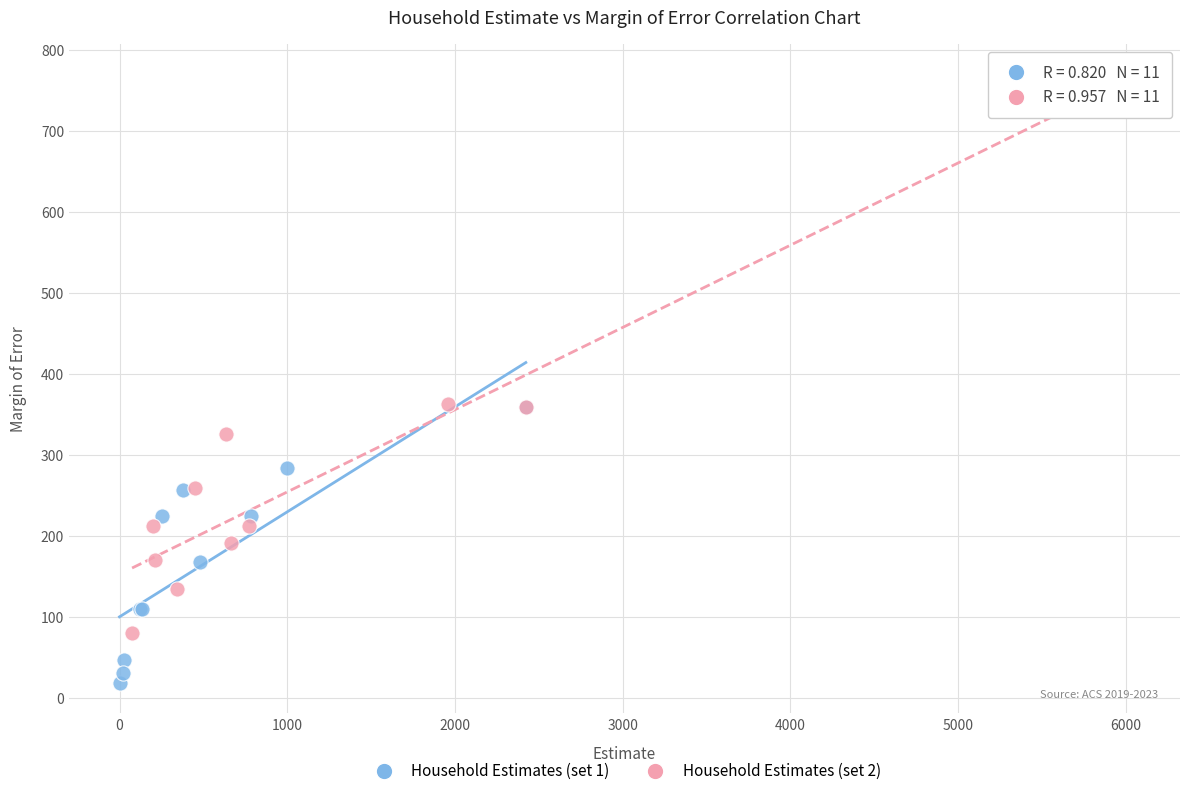

Which series reaches the minimum Y coordinate?

Household Estimates (set 1)